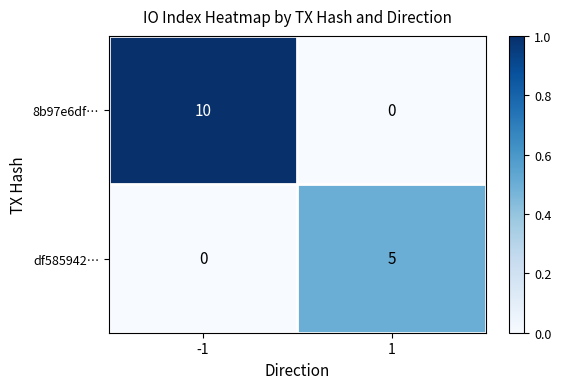

True or false: 8b97e6df… has a value of 0 at 1.

True